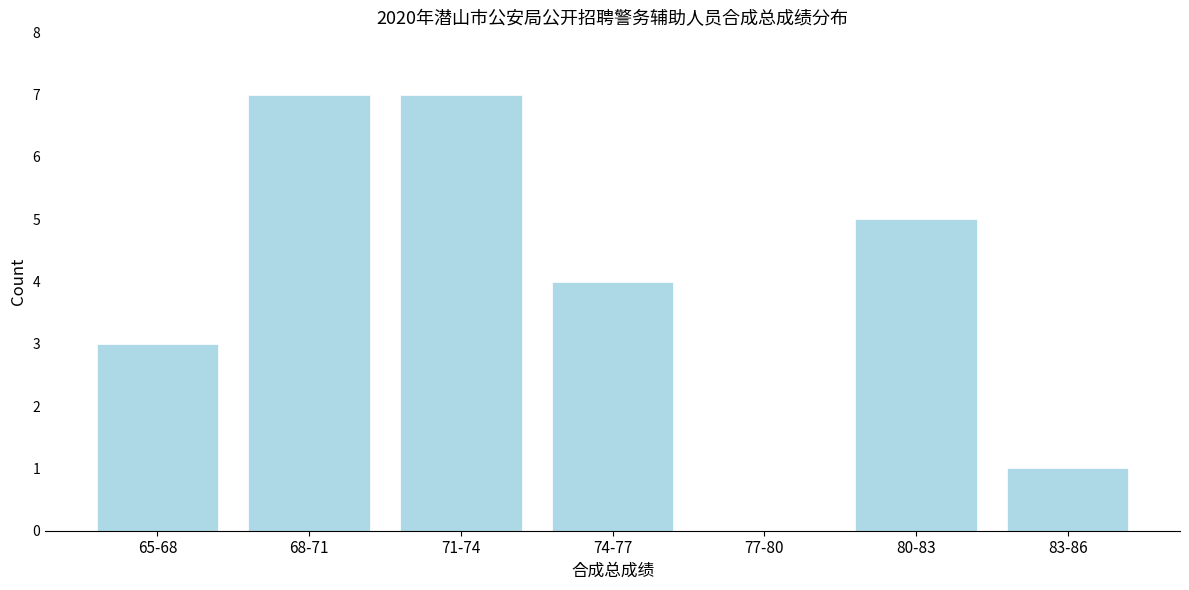

Reading left to right, list all the values displayed in this chart.

65-68=3	68-71=7	71-74=7	74-77=4	77-80=0	80-83=5	83-86=1